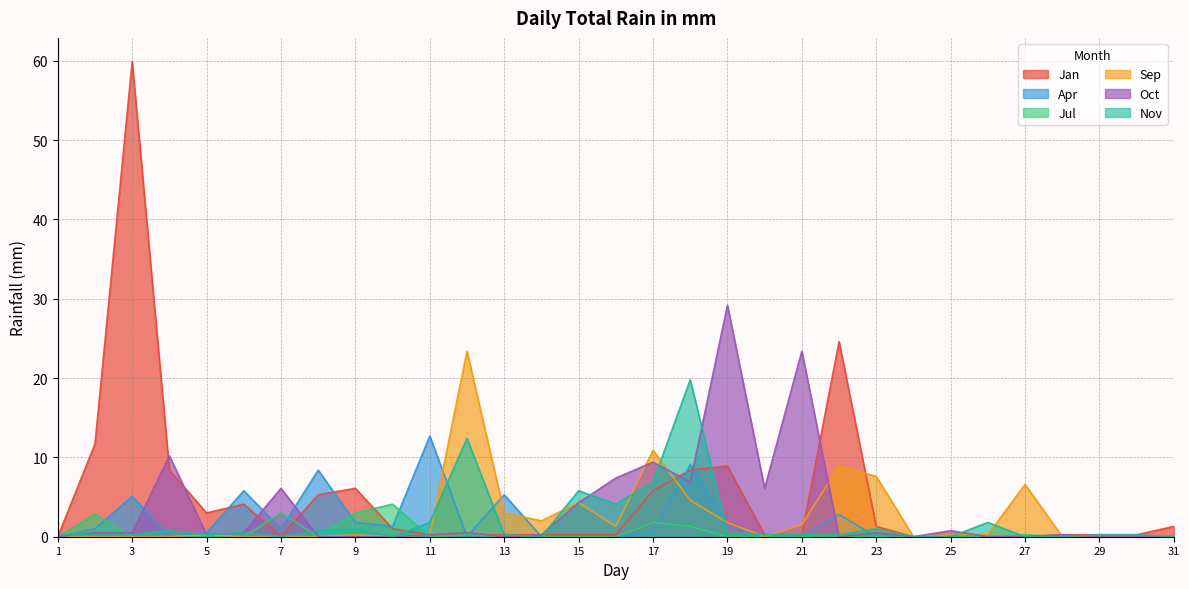

Is it true that Apr equals 0.0 at 24?

True